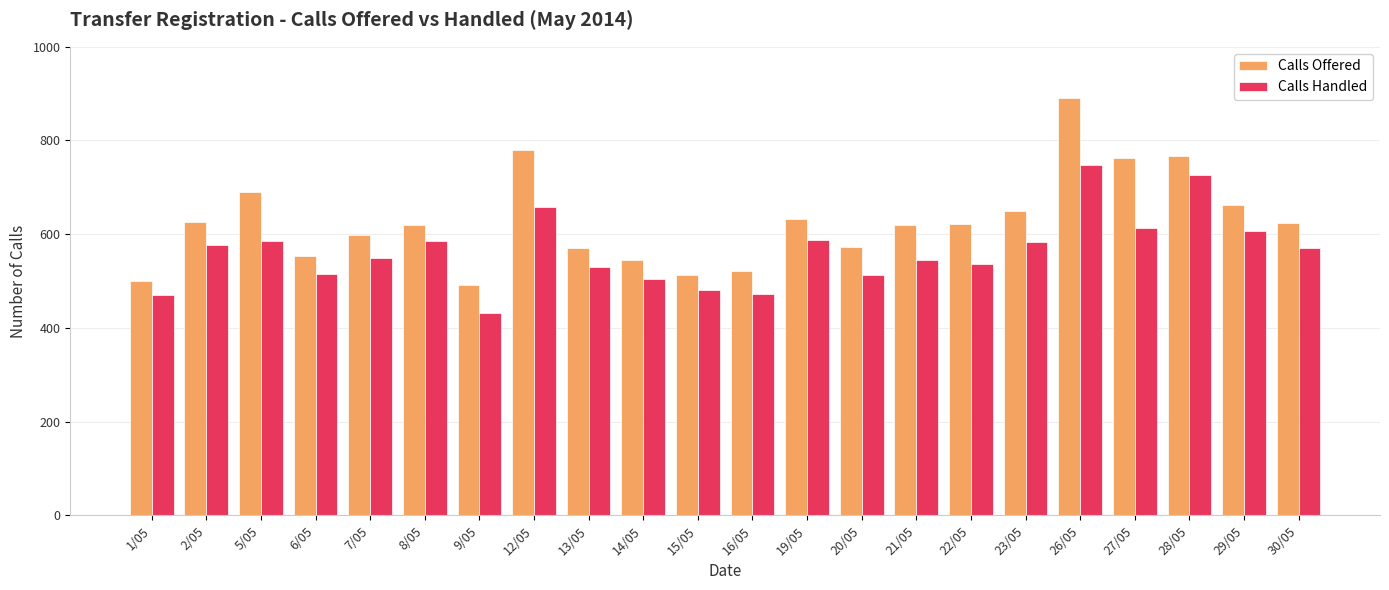

Does the chart contain any negative values?

No